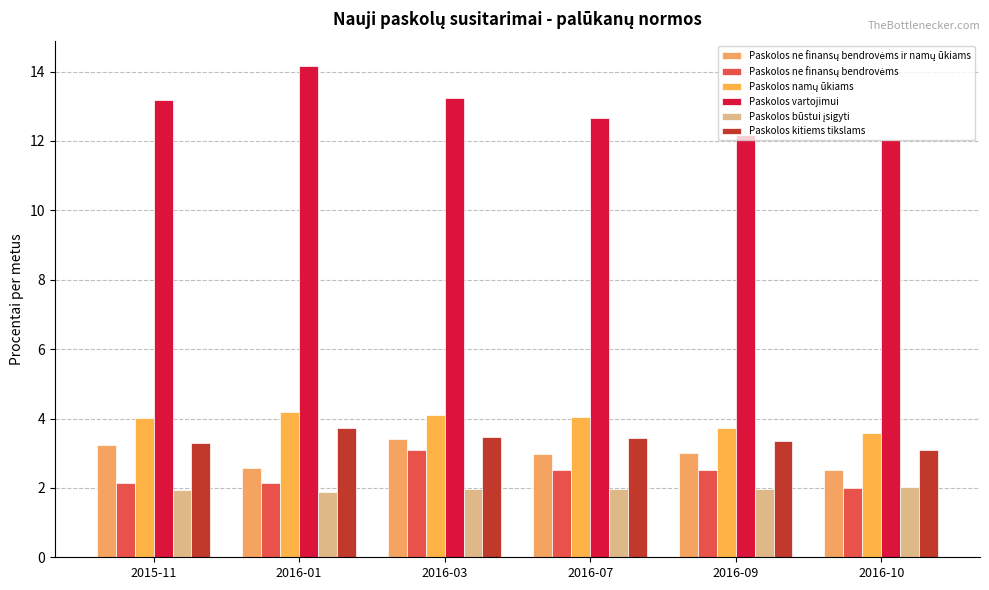

Is it true that Paskolos ne finansų bendrovėms equals 0.6 at 2016-10?

False